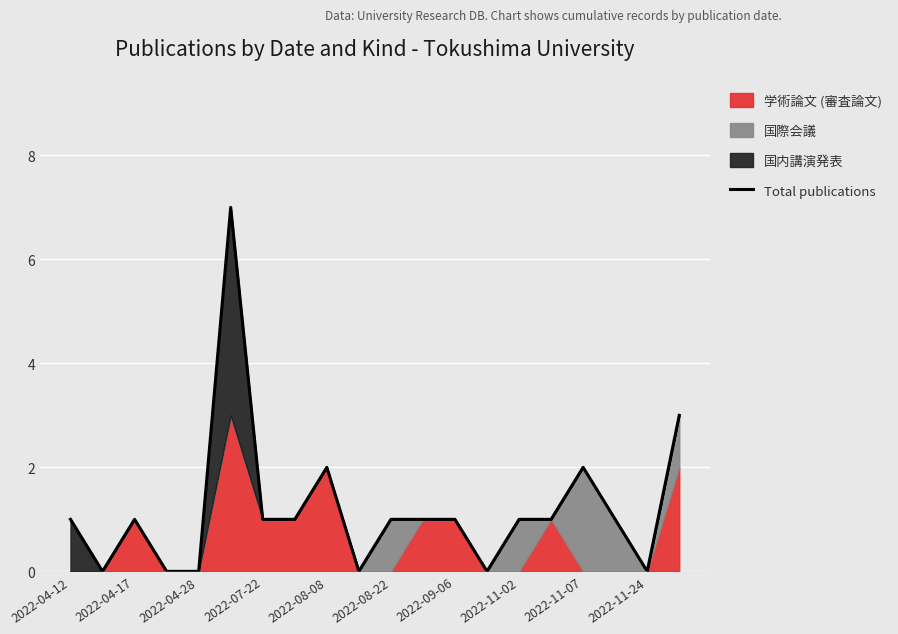

What is the maximum value shown in the chart?

7